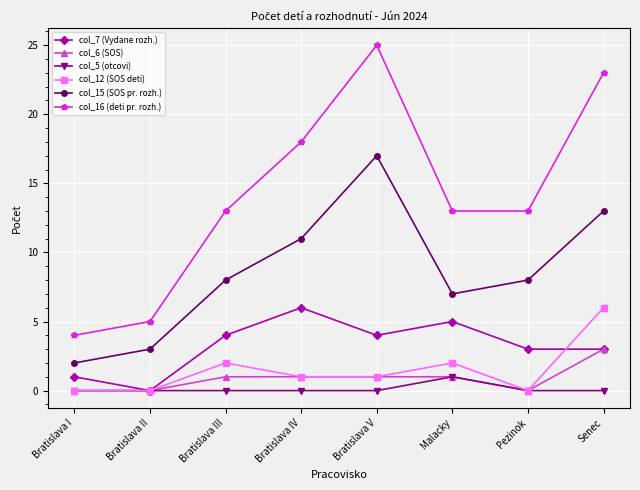

What is the spread (max minus min) of values at Pezinok?

13